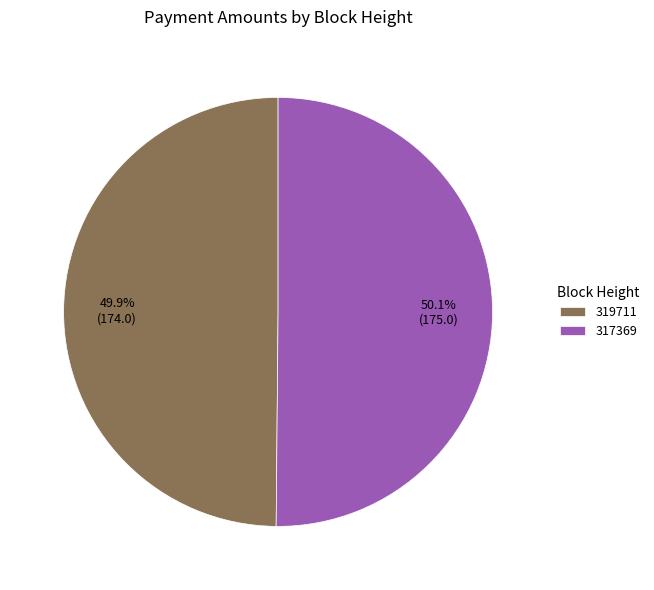

How many segments does this pie chart have?

2